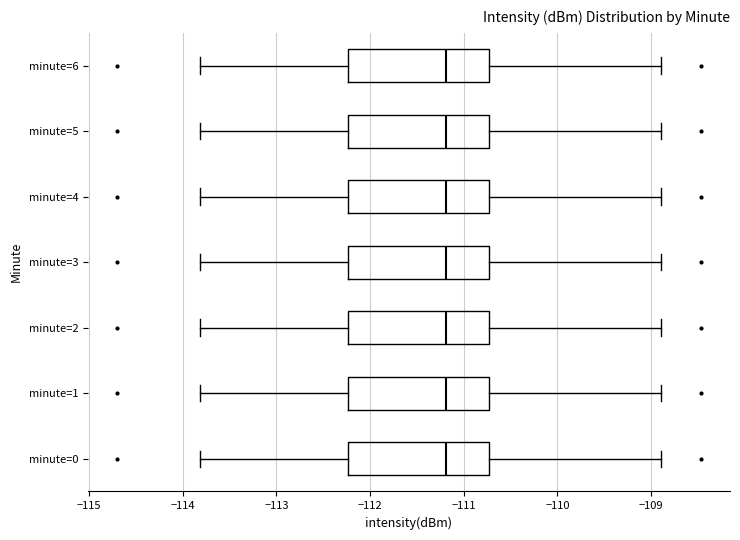

Where does the right whisker of the box for minute=5 end on the x-axis? The values are not printed on the chart, so give them approximately, as read against the axis.

-108.9